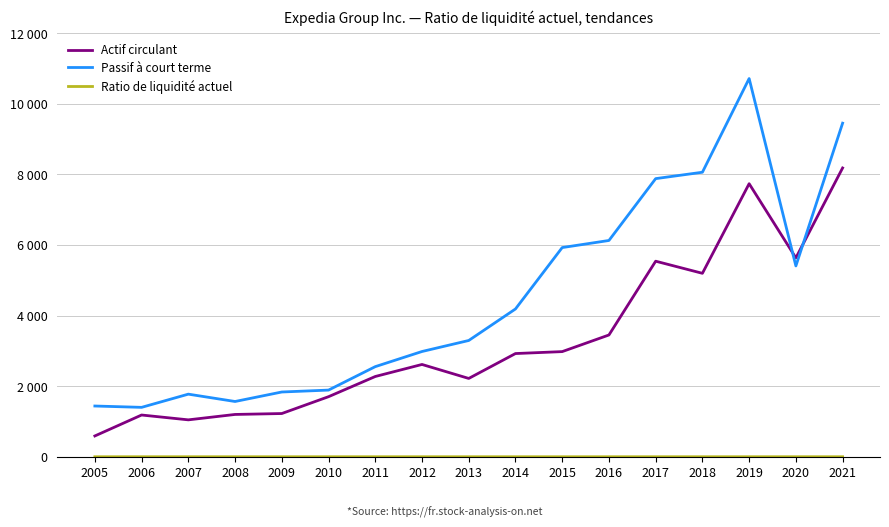

True or false: Passif à court terme and Actif circulant intersect in this chart.

True